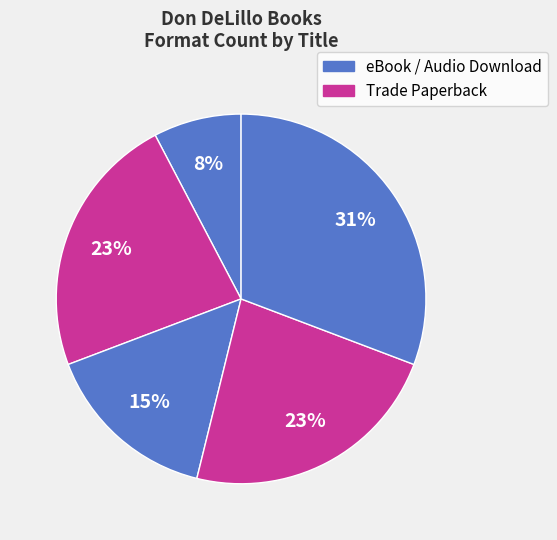

Count the number of slices in the pie.

5